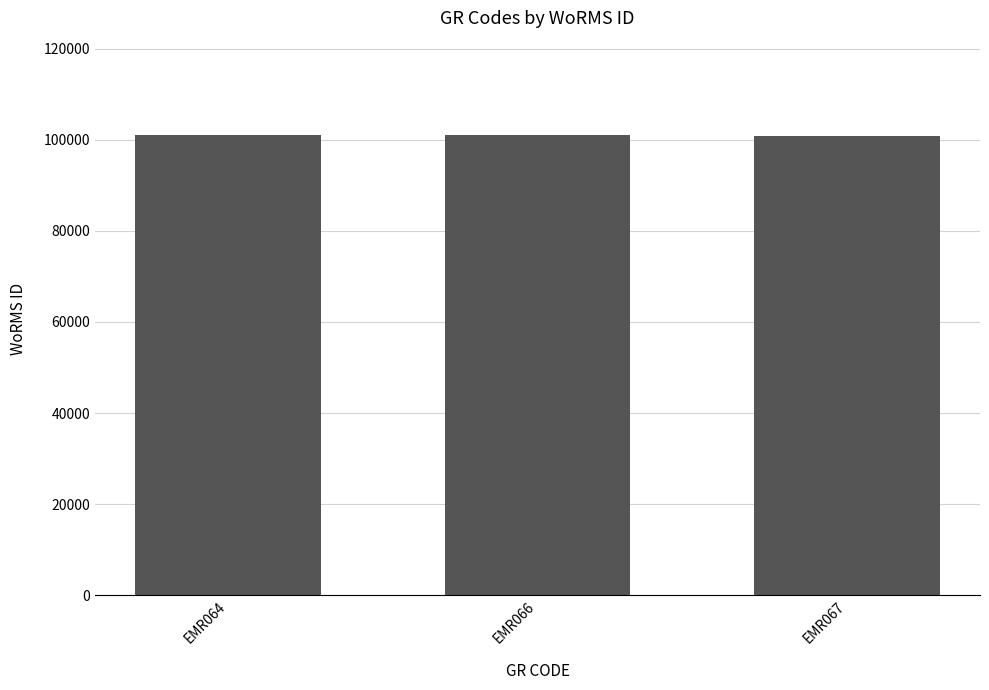

What is the average value?

100885